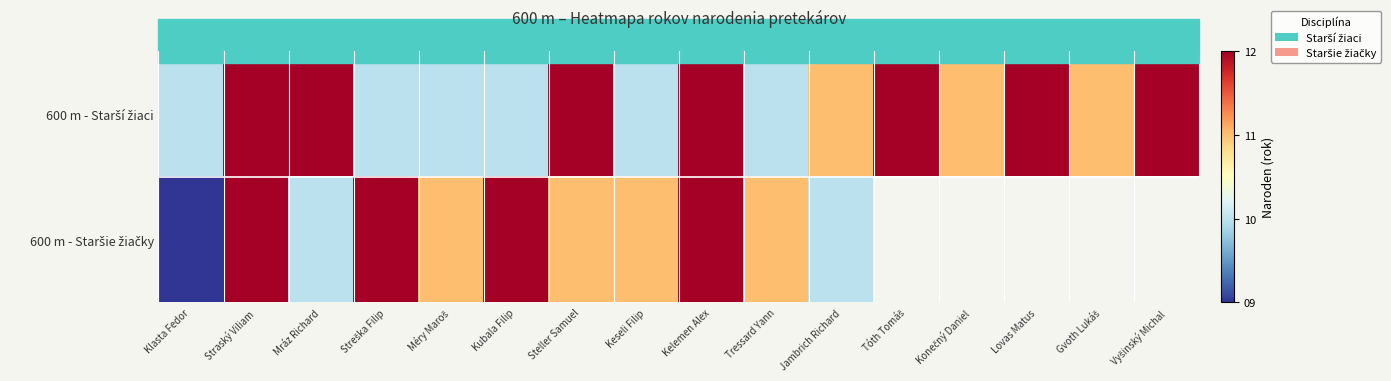

How many data points in 600 m - Starší žiaci are above 11?

7